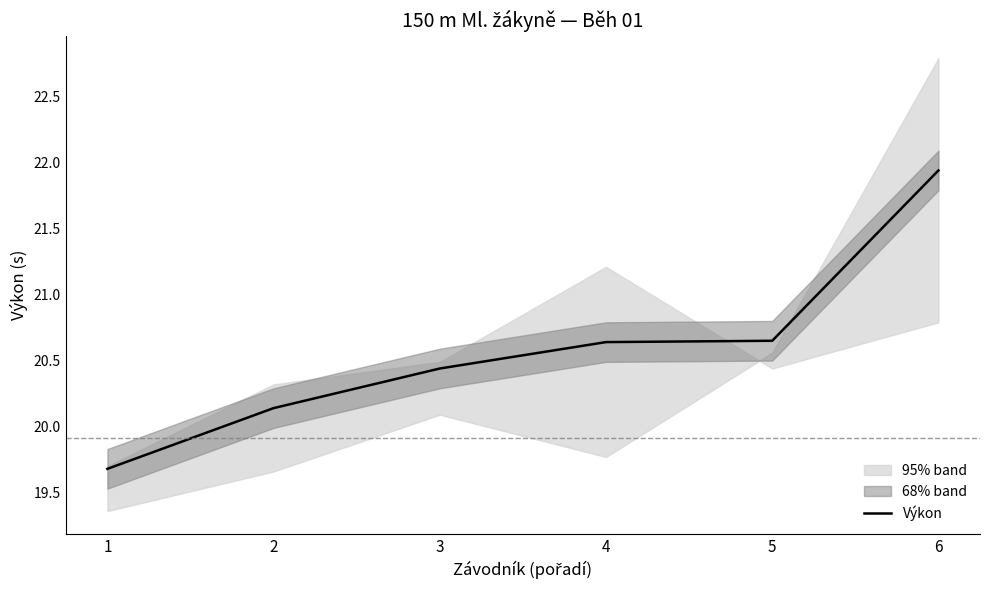

True or false: the data has more than 0 interior local peaks.

False